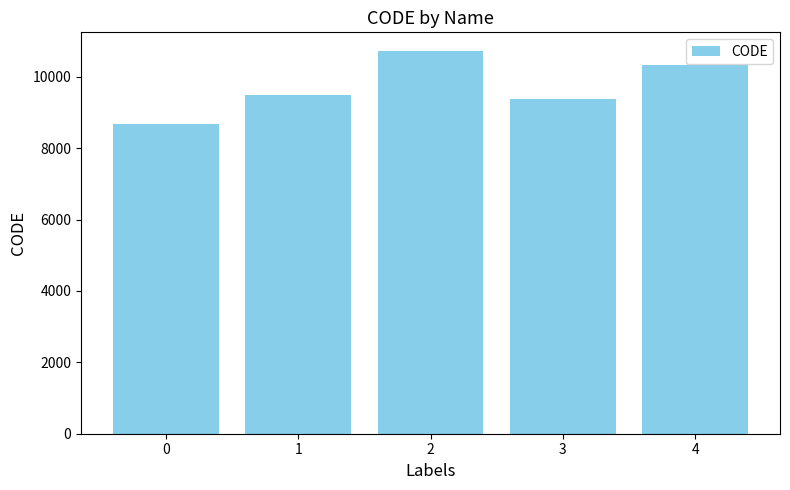

What is the minimum value shown in the chart?

8676